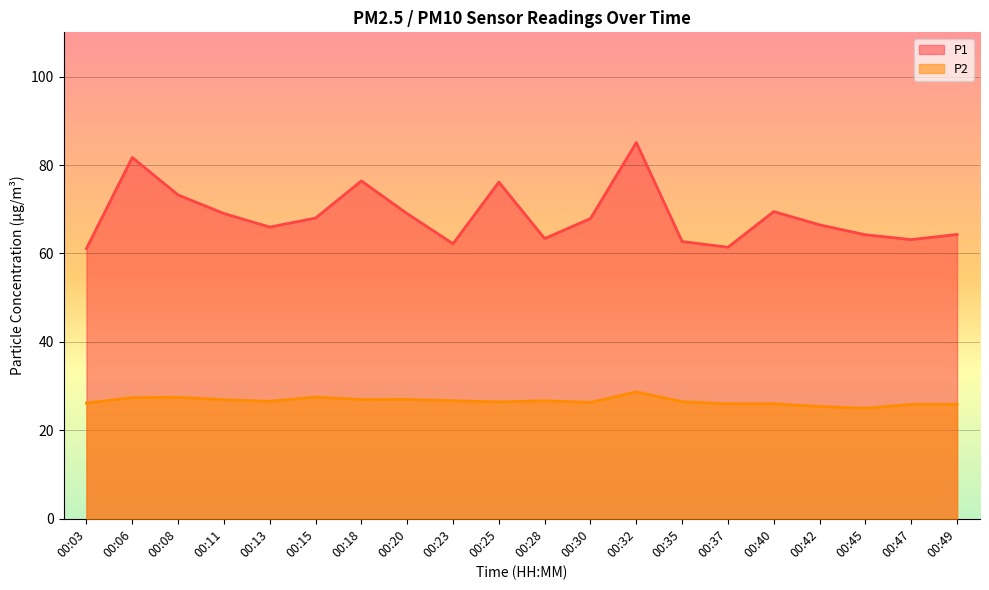

Rank the series by their average value, from lowest to highest.

P2, P1